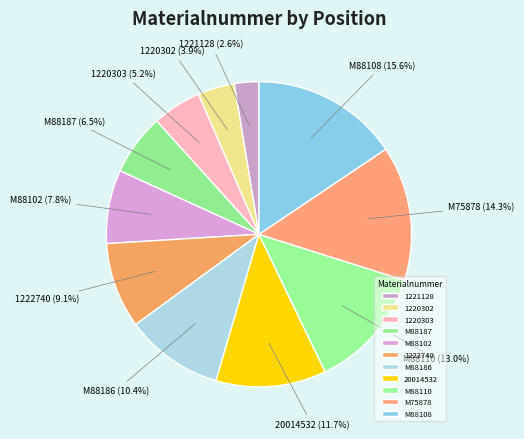

True or false: 1220303 accounts for 5% of the total.

True